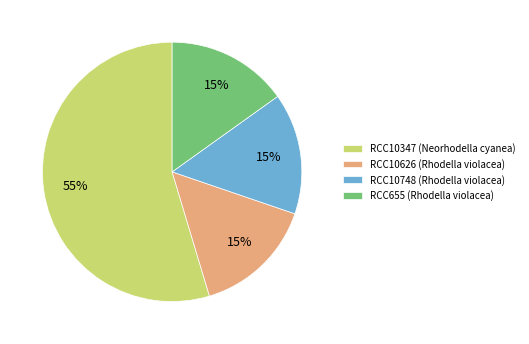

To the nearest percent, what is the combined percentage of RCC655 (Rhodella violacea) and RCC10748 (Rhodella violacea)?

30%